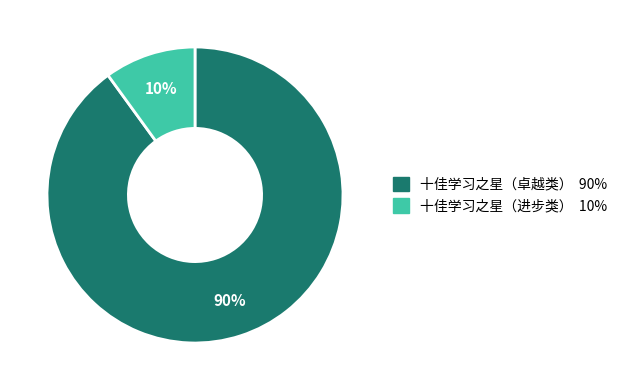

Which category has the biggest portion of the pie?

十佳学习之星（卓越类）